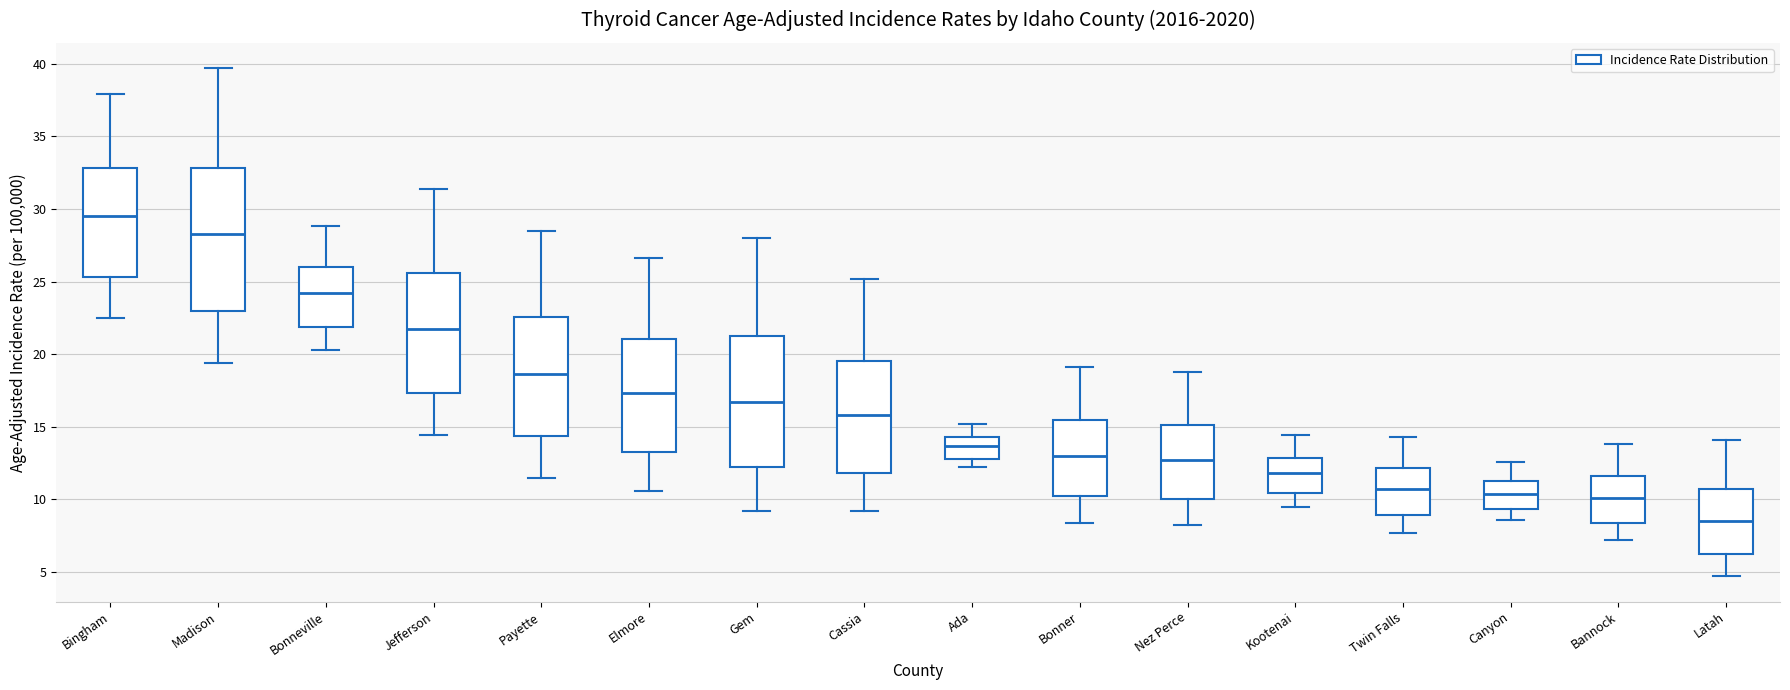

Which box has the lowest median line?

Latah